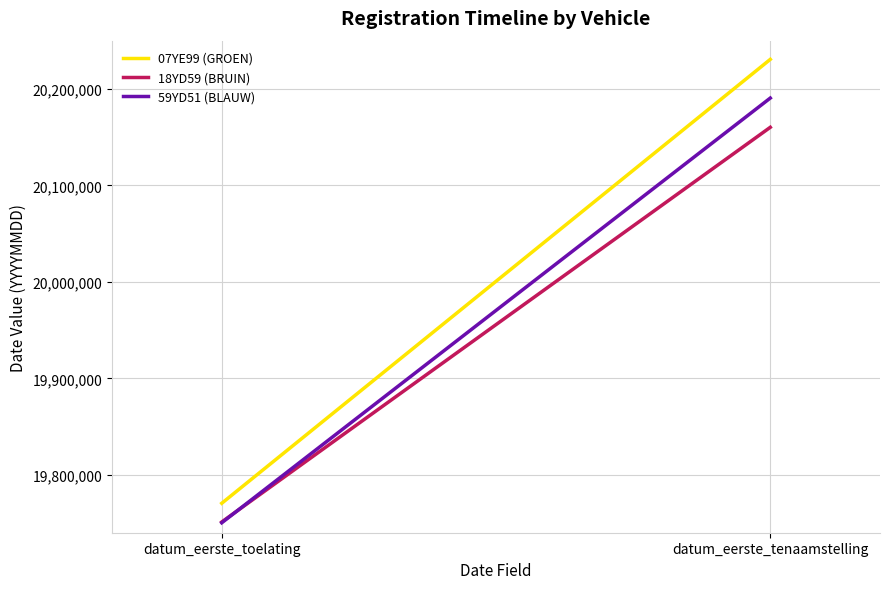

What is the total value across all series at datum_eerste_toelating?

59271947